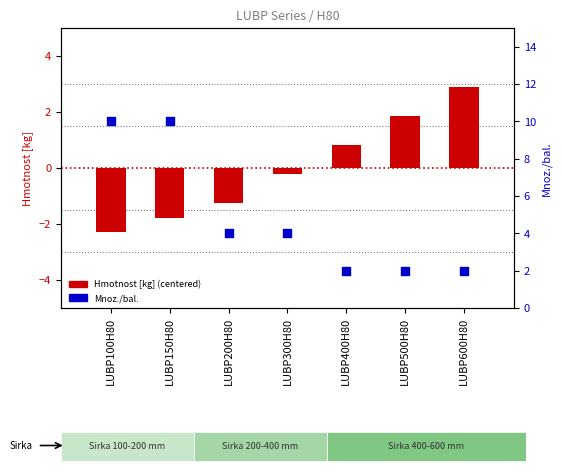

Which series has the widest spread of Y values?

Mnoz./bal.